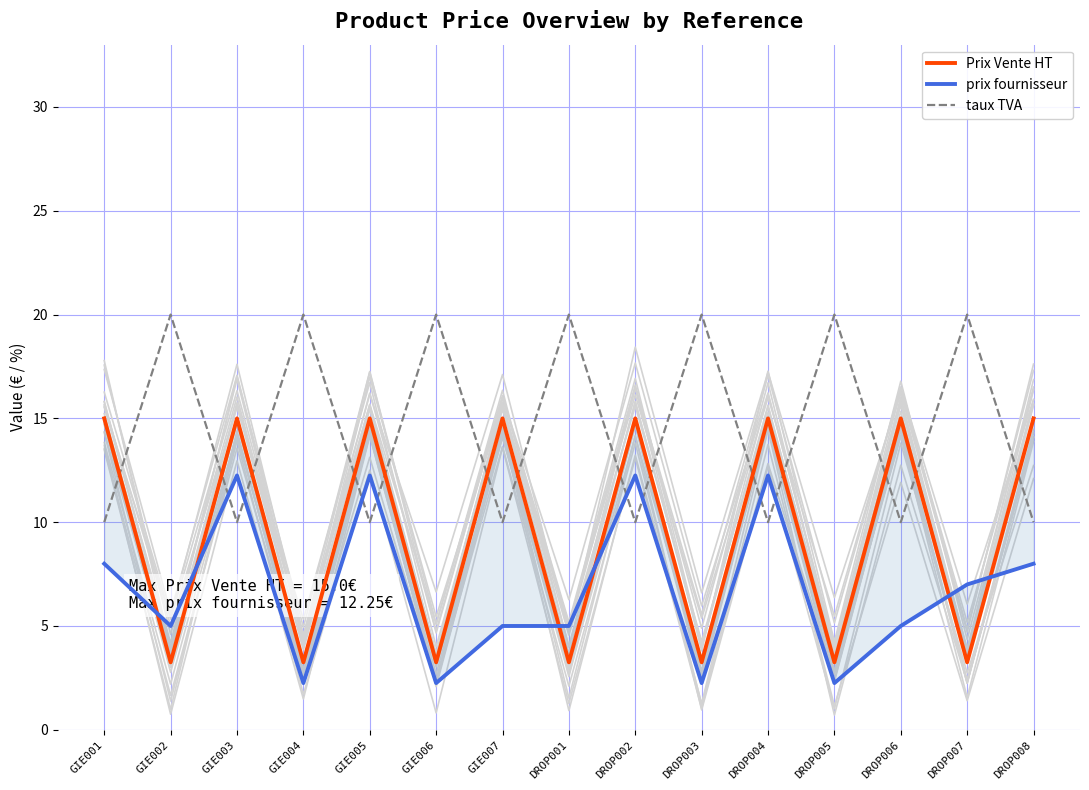

What is the label of the 1st point from the left?

GIE001